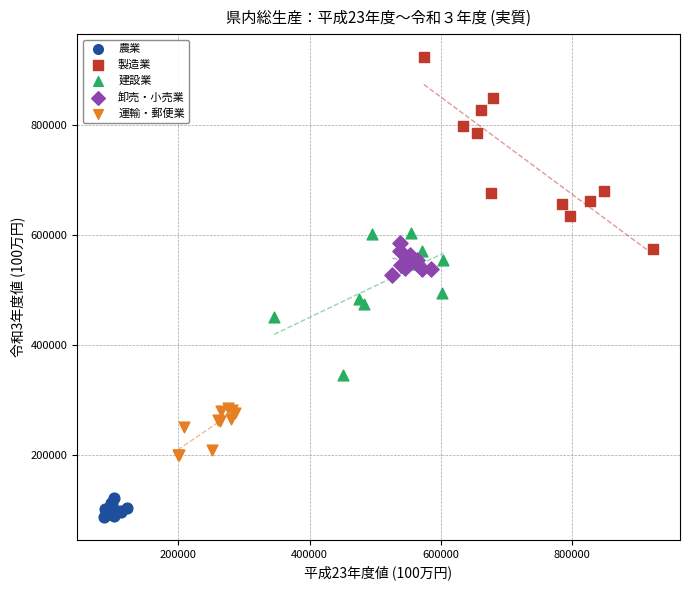

Which series contains the lowest Y value?

農業